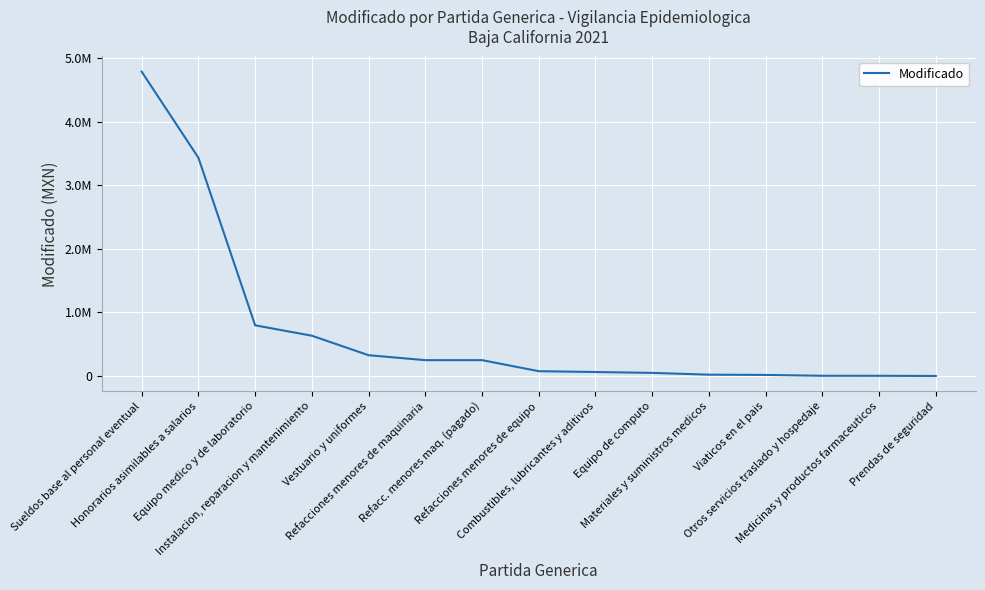

Is it true that the value at Otros servicios traslado y hospedaje is 6980.1?

False